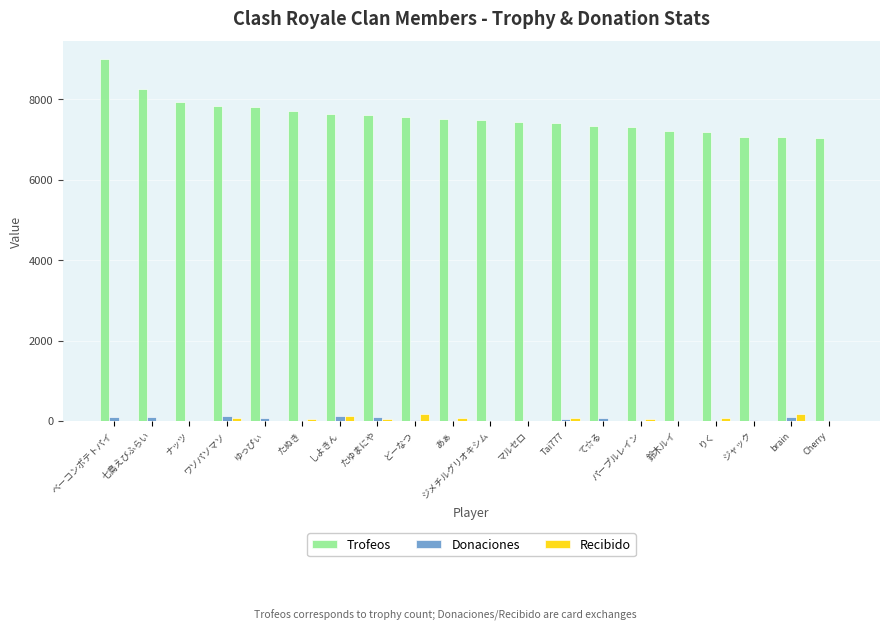

Are the bars grouped side by side (vs. stacked)?

Yes